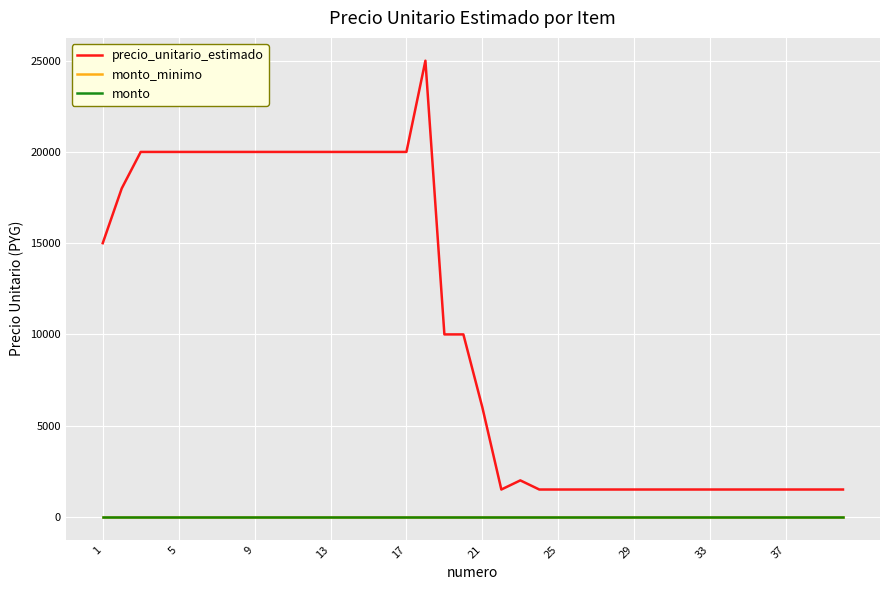

True or false: monto_minimo and precio_unitario_estimado intersect in this chart.

False